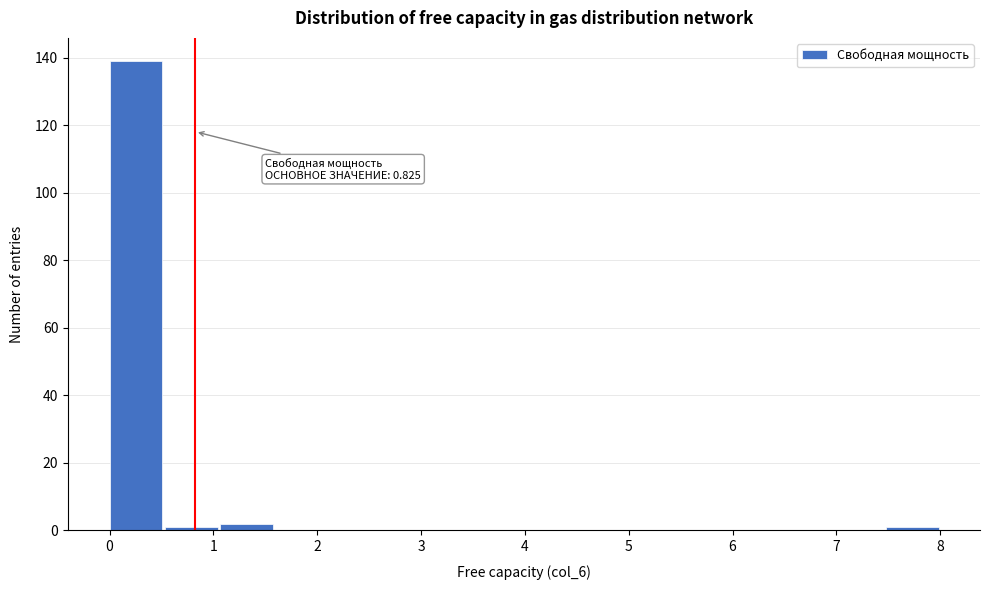

Over which range of the x-axis is the bar tallest?

0.0 to 0.5